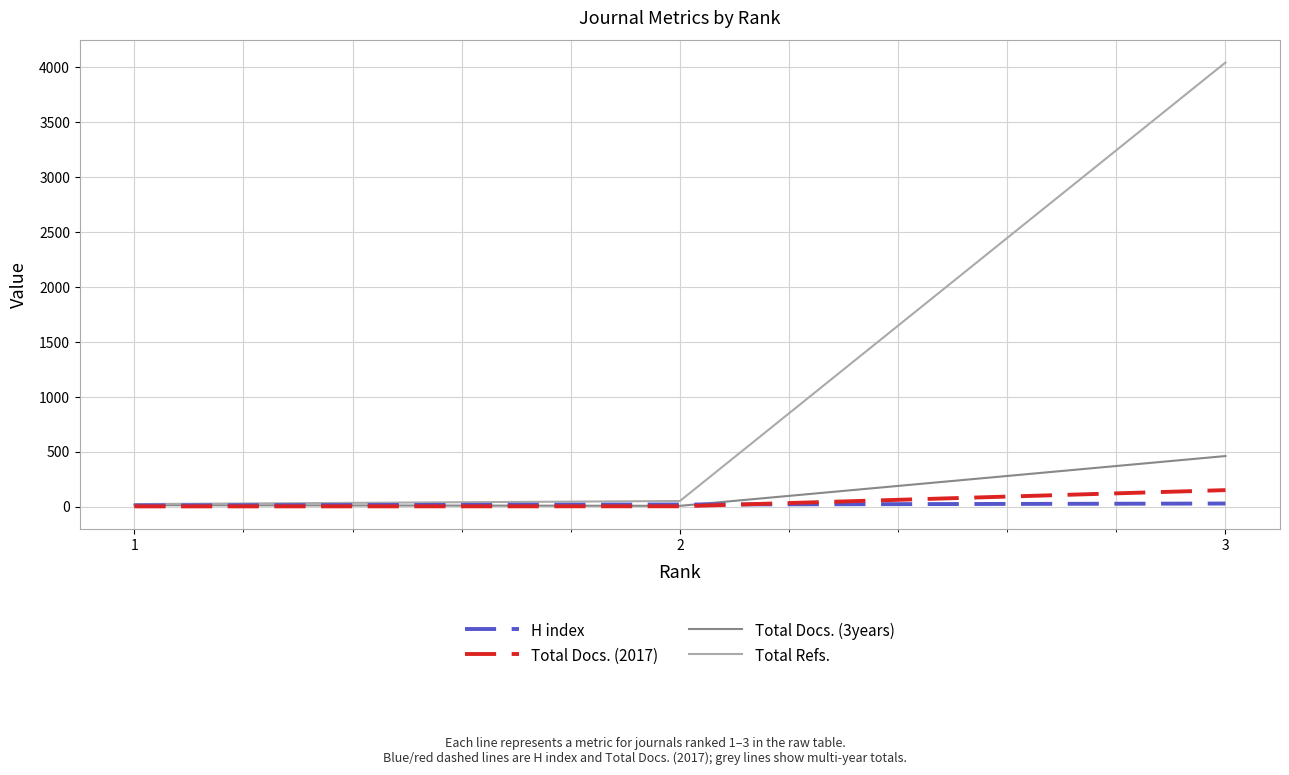

Which series changed the most between 2 and 3?

Total Refs.